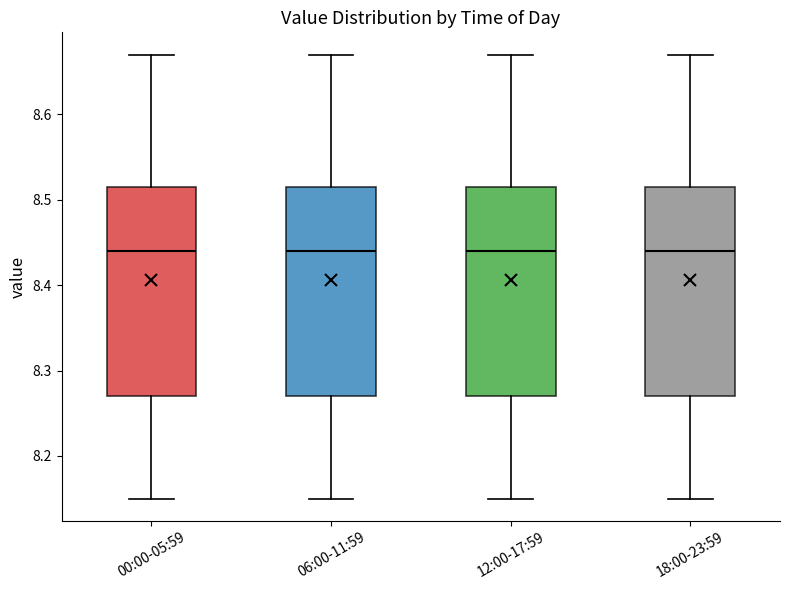

Where does the upper whisker of the box for 06:00-11:59 end on the y-axis? The values are not printed on the chart, so give them approximately, as read against the axis.

8.67